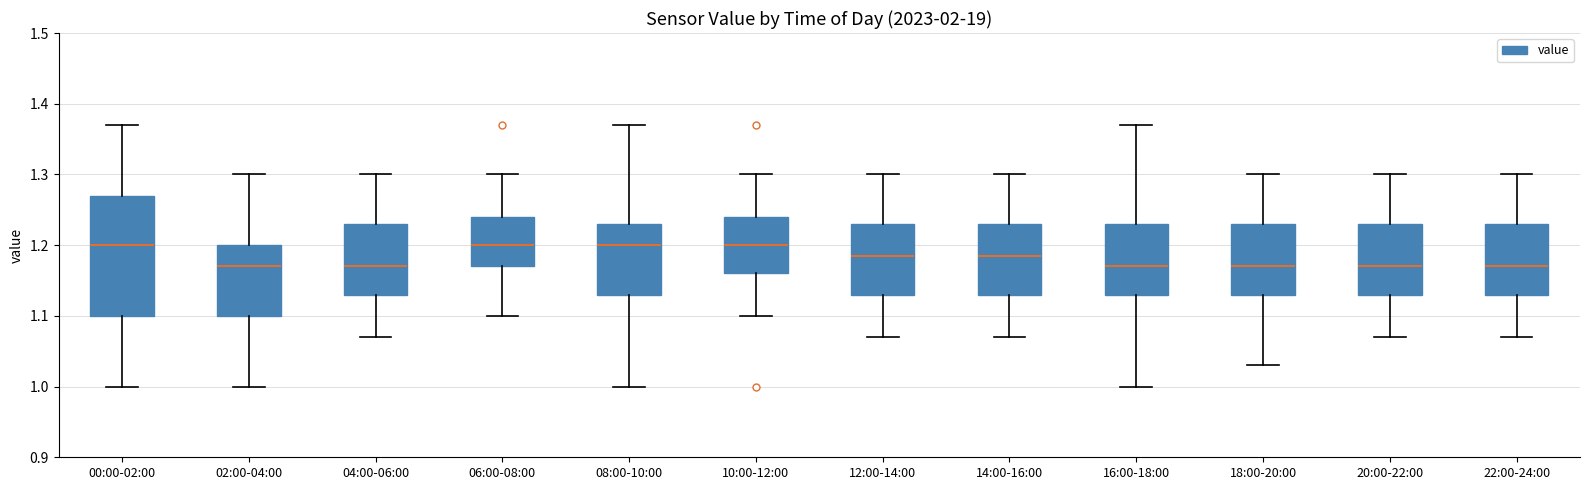

Reading left to right, transcribe this box plot: for each box, give where its median line is, the range the box spans, and where its two whiskers end, as read against the y-axis. The values are not printed on the chart, so give them approximately, as read against the axis.

00:00-02:00: median 1.20, box 1.10 to 1.27, whiskers 1.00 to 1.37
02:00-04:00: median 1.17, box 1.10 to 1.20, whiskers 1.00 to 1.30
04:00-06:00: median 1.17, box 1.13 to 1.23, whiskers 1.07 to 1.30
06:00-08:00: median 1.20, box 1.17 to 1.24, whiskers 1.10 to 1.30
08:00-10:00: median 1.20, box 1.13 to 1.23, whiskers 1.00 to 1.37
10:00-12:00: median 1.20, box 1.16 to 1.24, whiskers 1.10 to 1.30
12:00-14:00: median 1.19, box 1.13 to 1.23, whiskers 1.07 to 1.30
14:00-16:00: median 1.19, box 1.13 to 1.23, whiskers 1.07 to 1.30
16:00-18:00: median 1.17, box 1.13 to 1.23, whiskers 1.00 to 1.37
18:00-20:00: median 1.17, box 1.13 to 1.23, whiskers 1.03 to 1.30
20:00-22:00: median 1.17, box 1.13 to 1.23, whiskers 1.07 to 1.30
22:00-24:00: median 1.17, box 1.13 to 1.23, whiskers 1.07 to 1.30